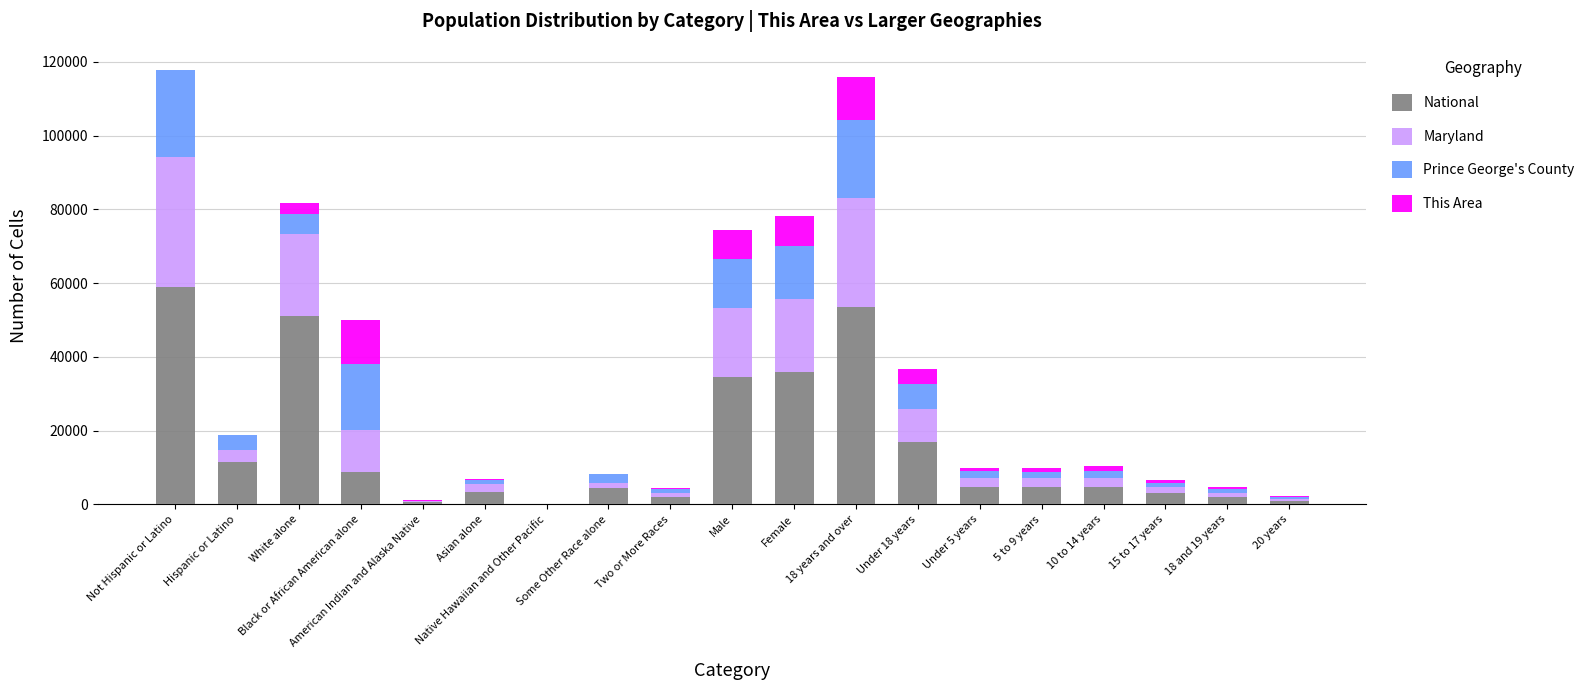

How many series are shown in this chart?

4